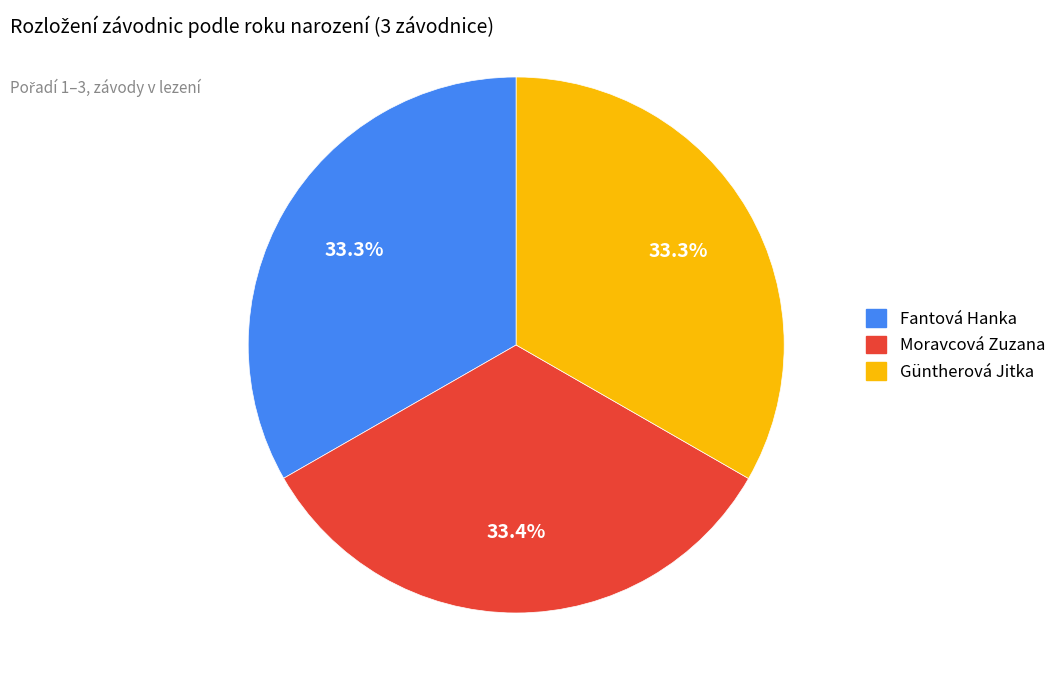

To the nearest percent, what is the average slice percentage?

33%